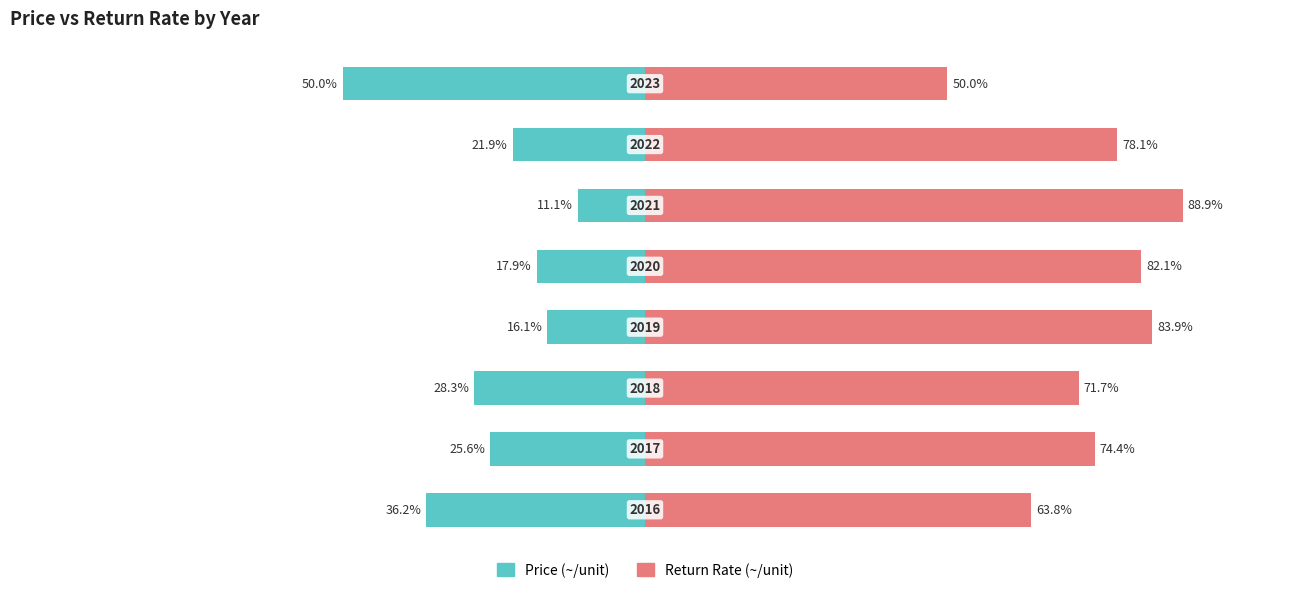

Reading left to right, extract all data points from this chart.

Price (~/unit): -36.2	-25.6	-28.3	-16.1	-17.9	-11.1	-21.9	-50.0
Return Rate (~/unit): 63.8	74.4	71.7	83.9	82.1	88.9	78.1	50.0